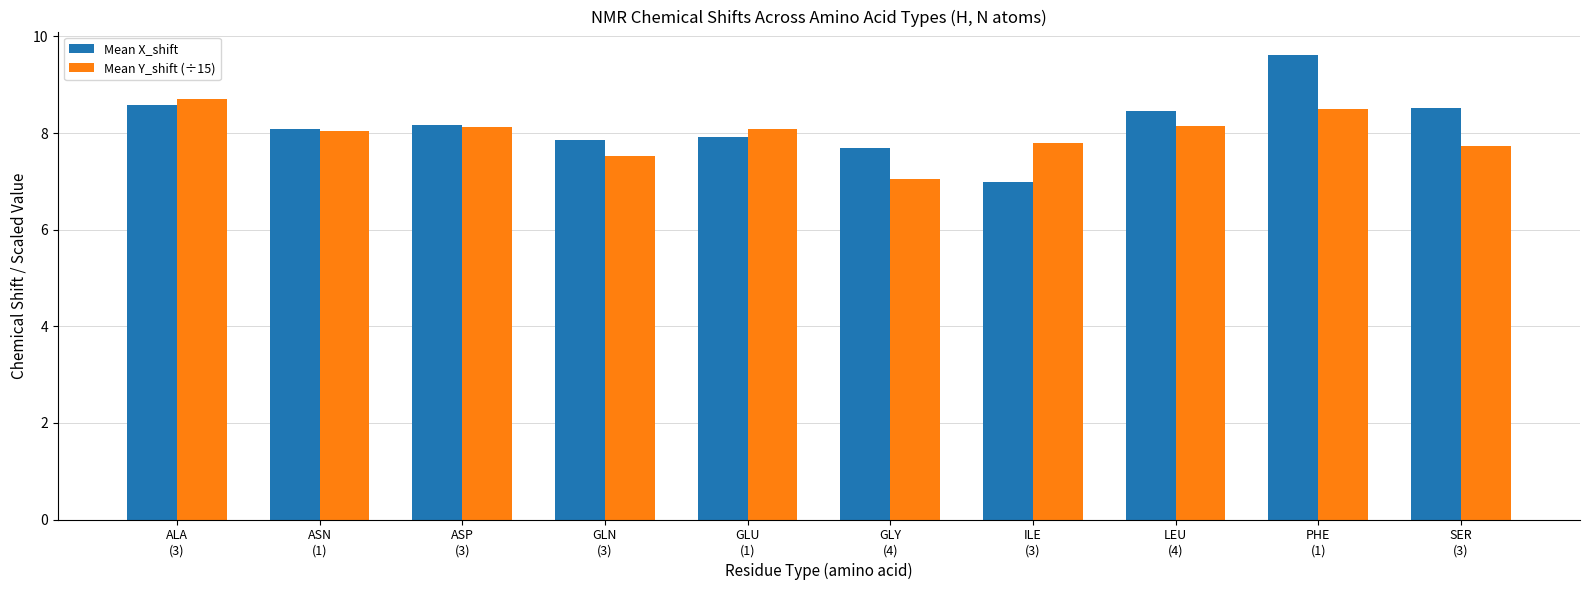

What is the difference between the maximum and second lowest values in the Mean X_shift series?

1.9